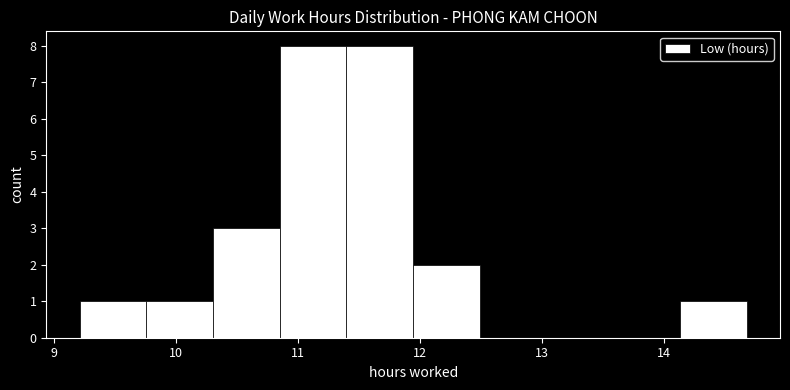

Reading left to right, transcribe this chart: for each bar, give the range it covers on the x-axis and its height. Neither the bar edges nor the heights are printed on the chart, so give them approximately, as read against the axes.

9.2 to 9.8: 1
9.8 to 10.3: 1
10.3 to 10.9: 3
10.9 to 11.4: 8
11.4 to 11.9: 8
11.9 to 12.5: 2
12.5 to 13.0: 0
13.0 to 13.6: 0
13.6 to 14.1: 0
14.1 to 14.7: 1